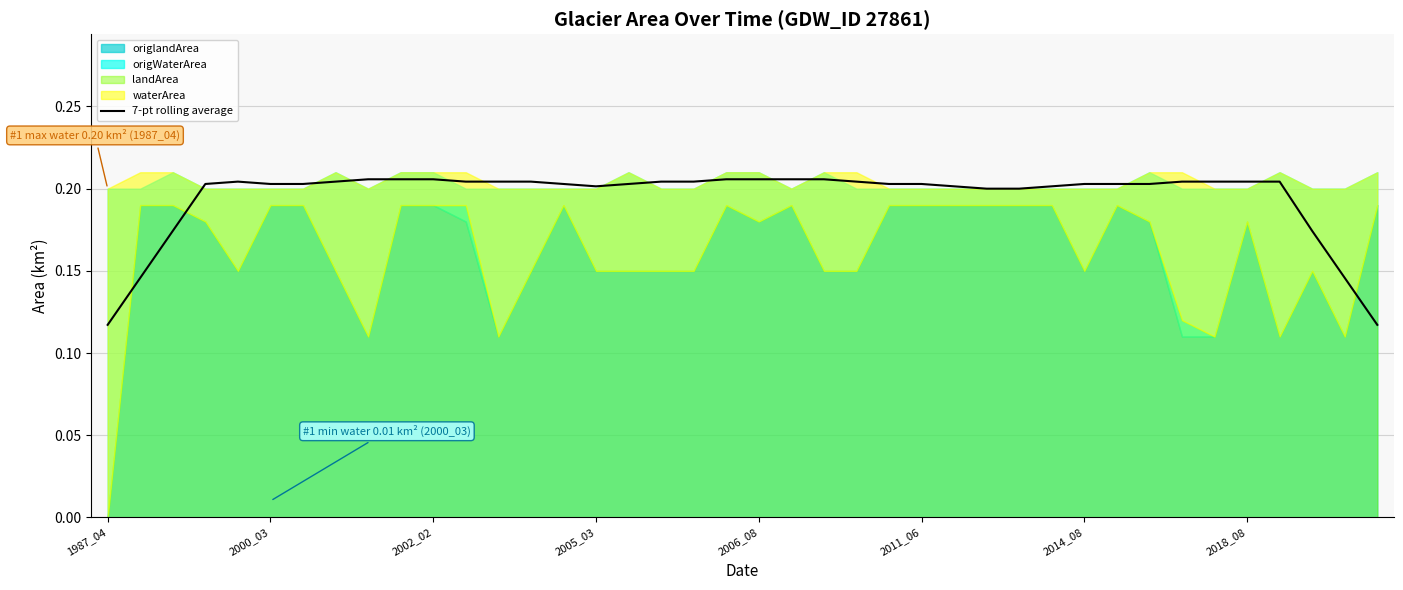

True or false: the data shows 0.2 at 32.

True